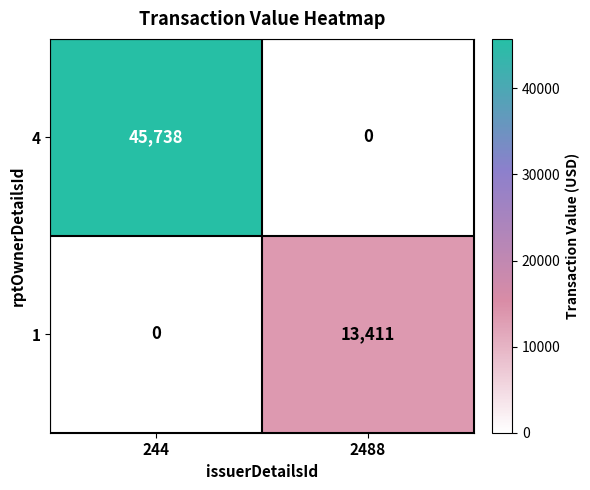

Which series has the largest total across all categories?

4